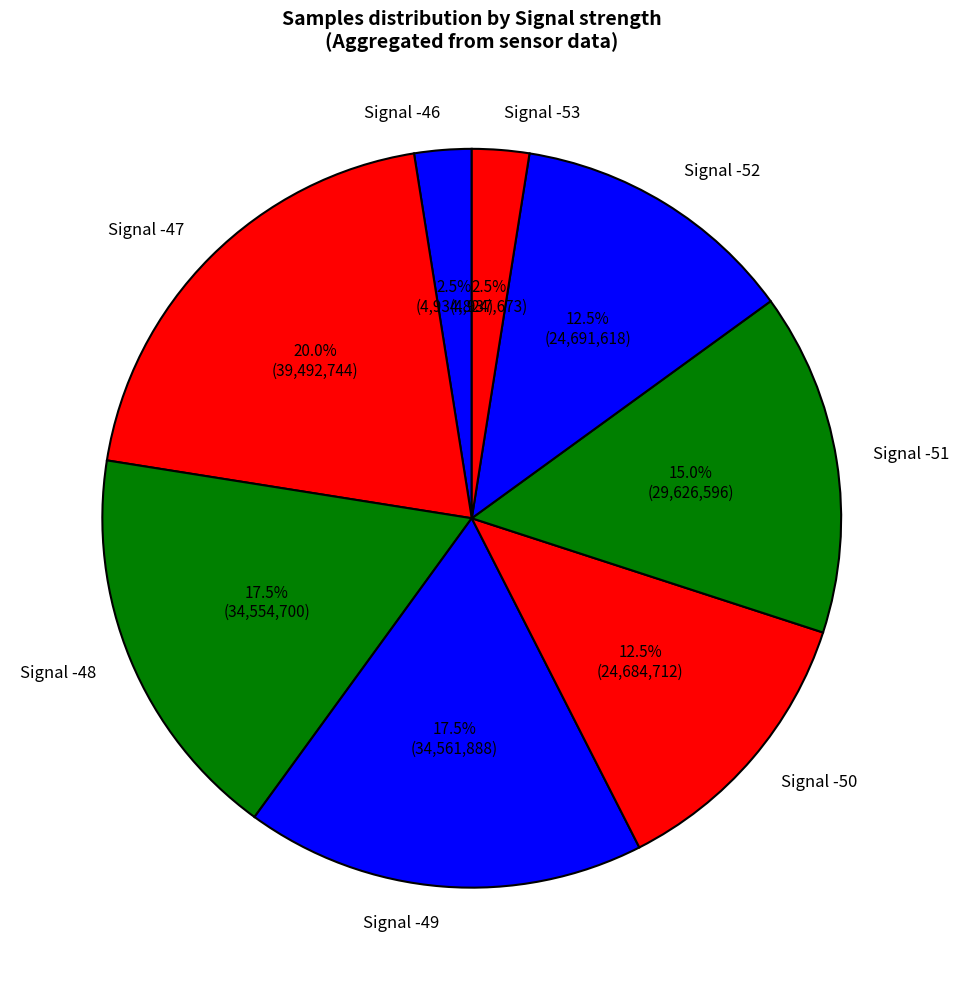

Is Signal -48 the majority of the pie?

No